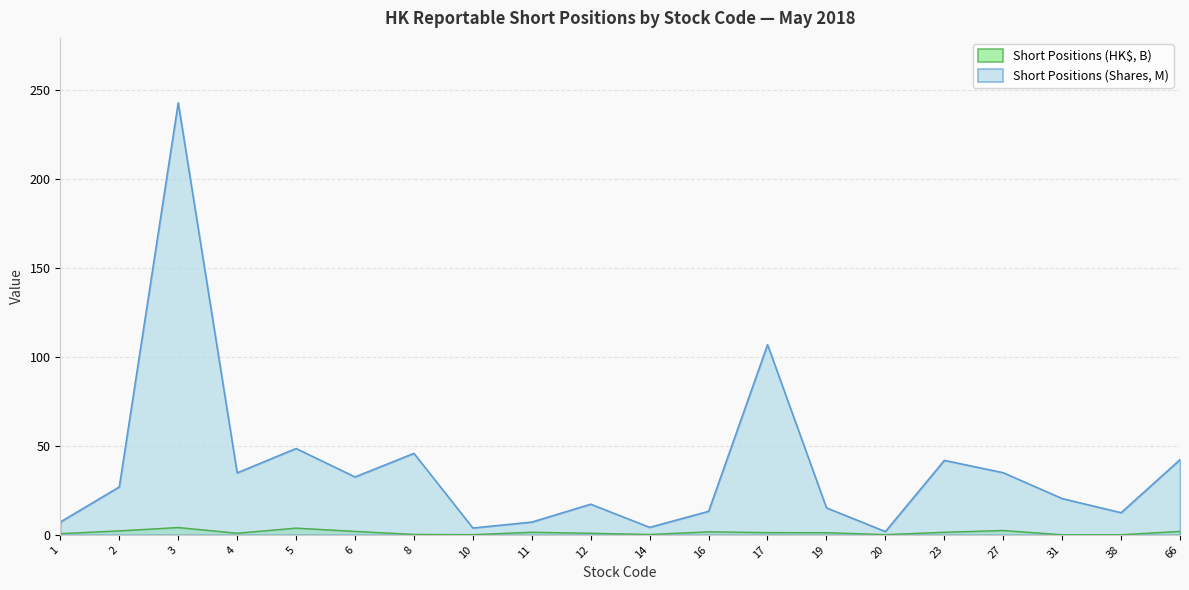

In Short Positions (Shares, M), how many points are higher than both neighbors (excluding endpoints)?

6